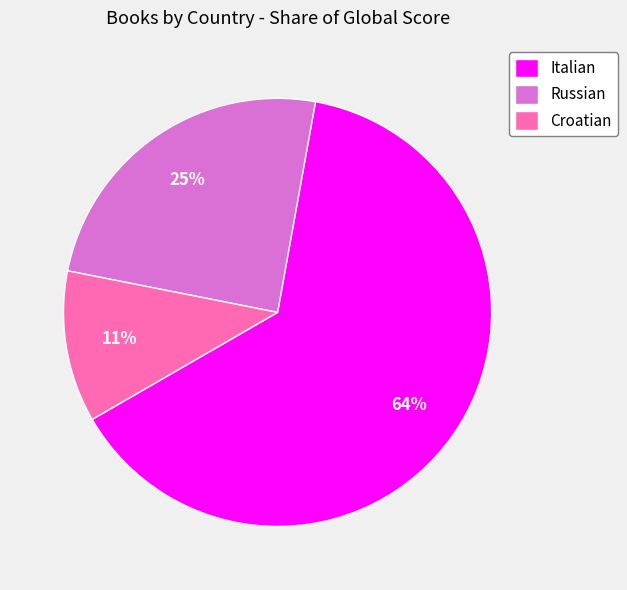

Is it true that Italian is 1% of the pie?

False